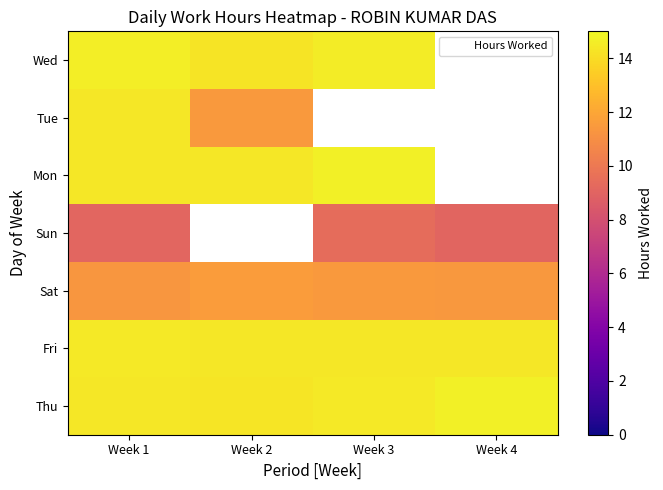

Which label corresponds to the largest value in the chart?

Week 3